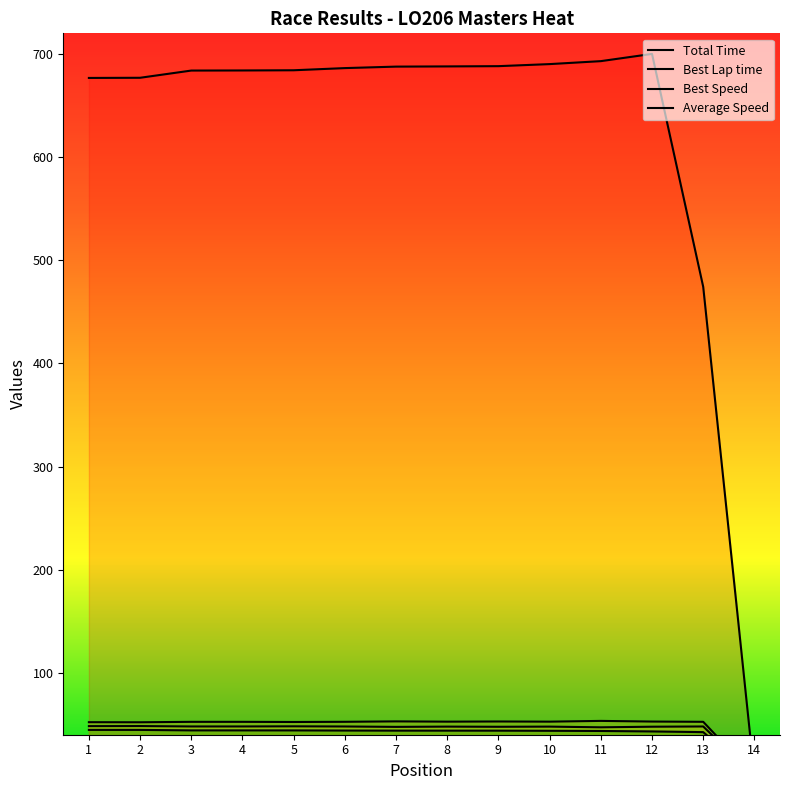

What is the difference between the Average Speed values at 12 and 11?

0.4